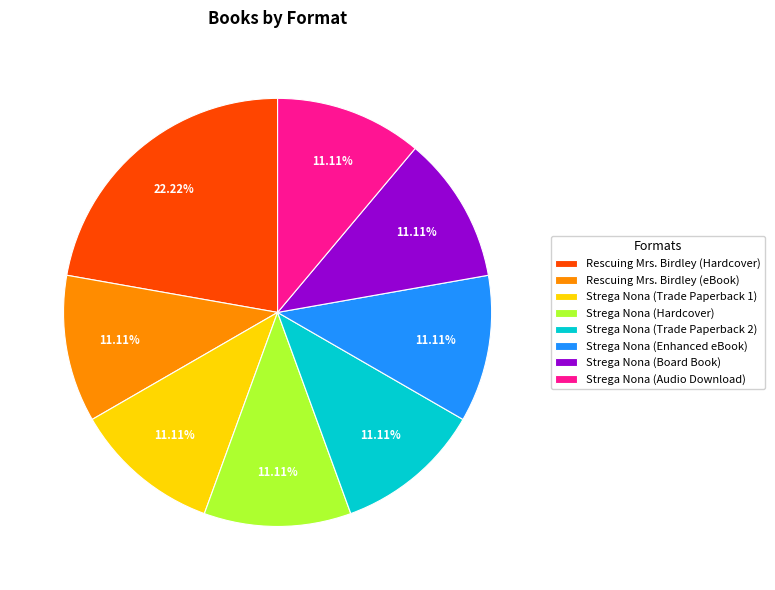

Approximately how many times larger is the value at Rescuing Mrs. Birdley (Hardcover) compared to Strega Nona (Audio Download)?

2.0